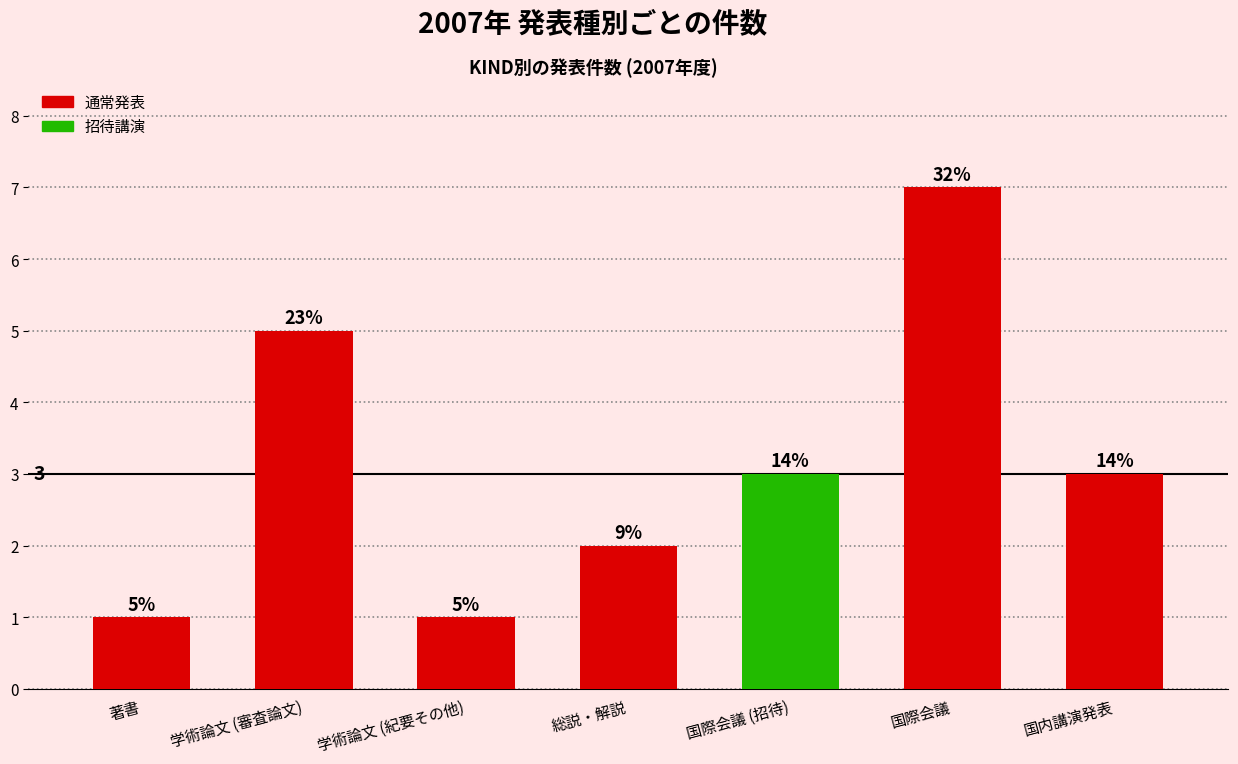

How many bars are there in total?

7